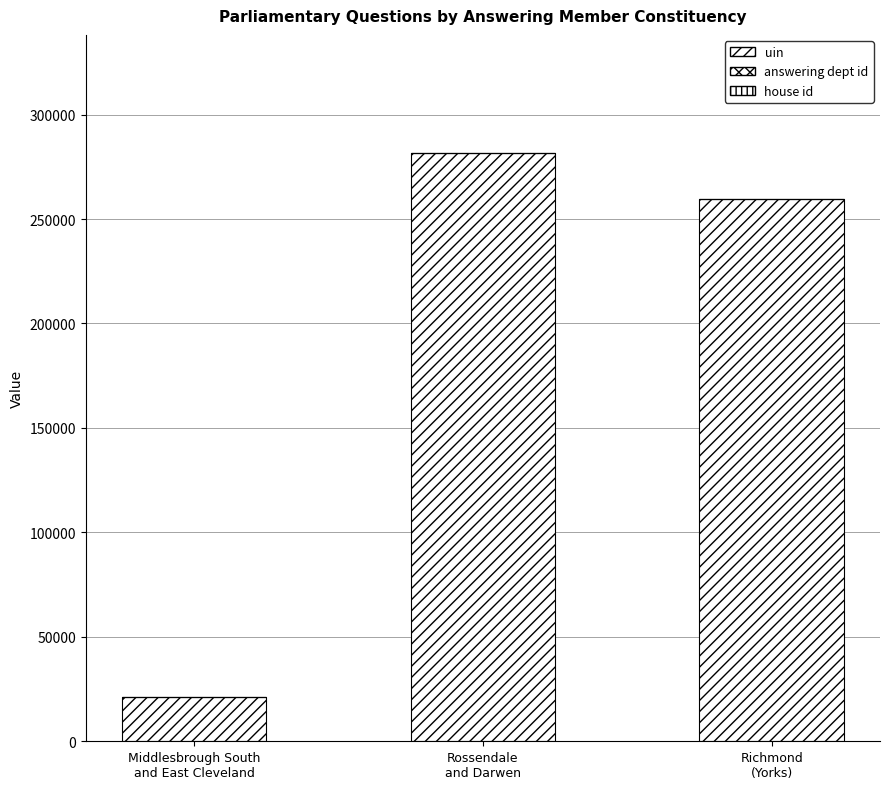

Which series has the largest range (max minus min)?

uin